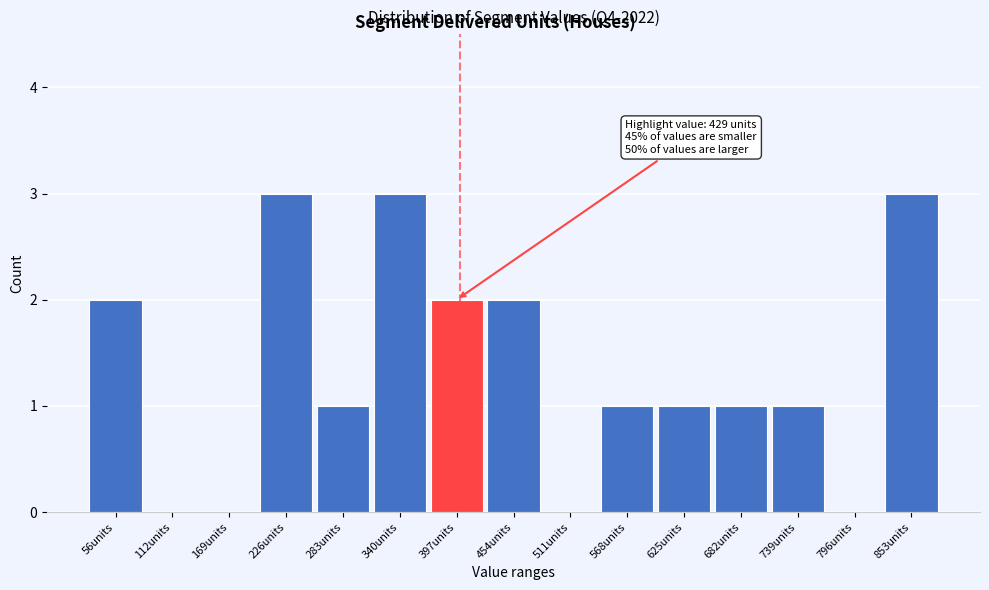

Reading left to right, transcribe all the data shown in this chart.

56units=2	112units=0	169units=0	226units=3	283units=1	340units=3	397units=2	454units=2	511units=0	568units=1	625units=1	682units=1	739units=1	796units=0	853units=3